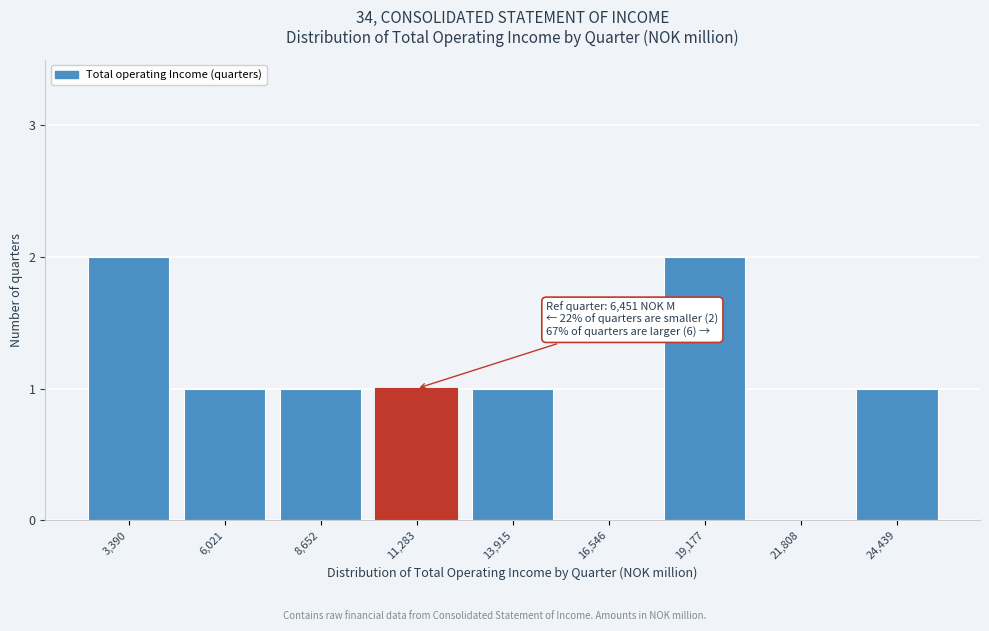

Reading left to right, list all the values displayed in this chart.

3,390=2	6,021=1	8,652=1	11,283=1	13,915=1	16,546=0	19,177=2	21,808=0	24,439=1